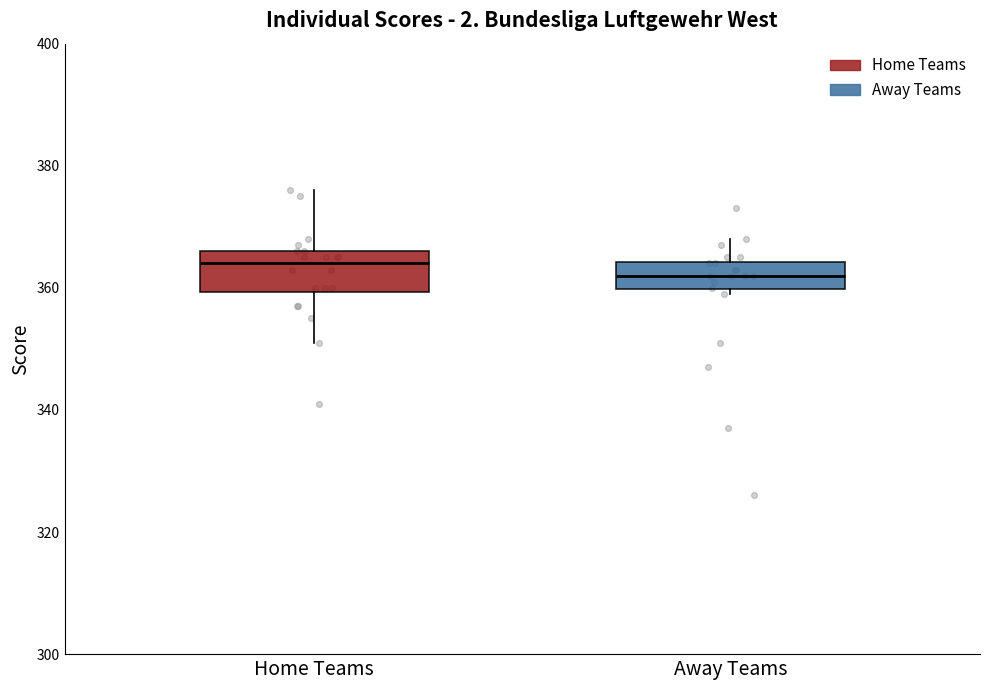

Which box has the lowest median line?

Away Teams